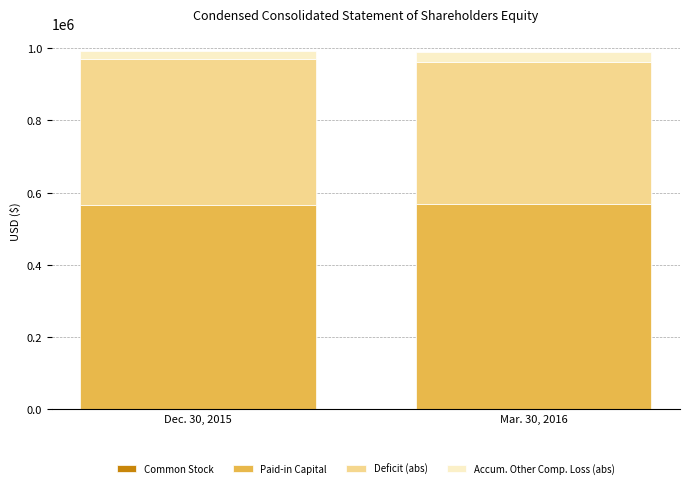

Does the chart contain stacked bars?

Yes